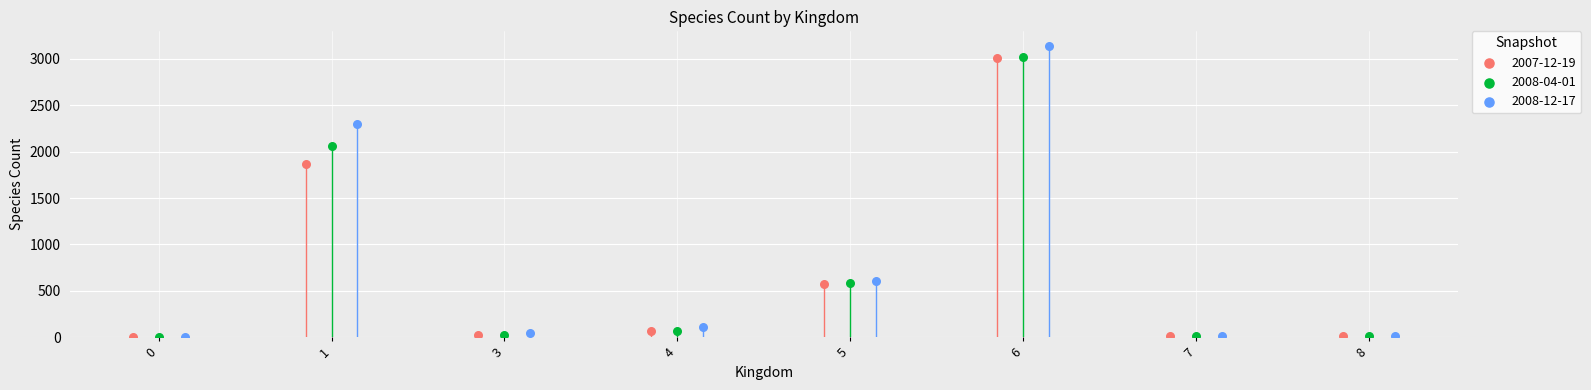

Which series has the largest Y range (max minus min)?

2008-12-17